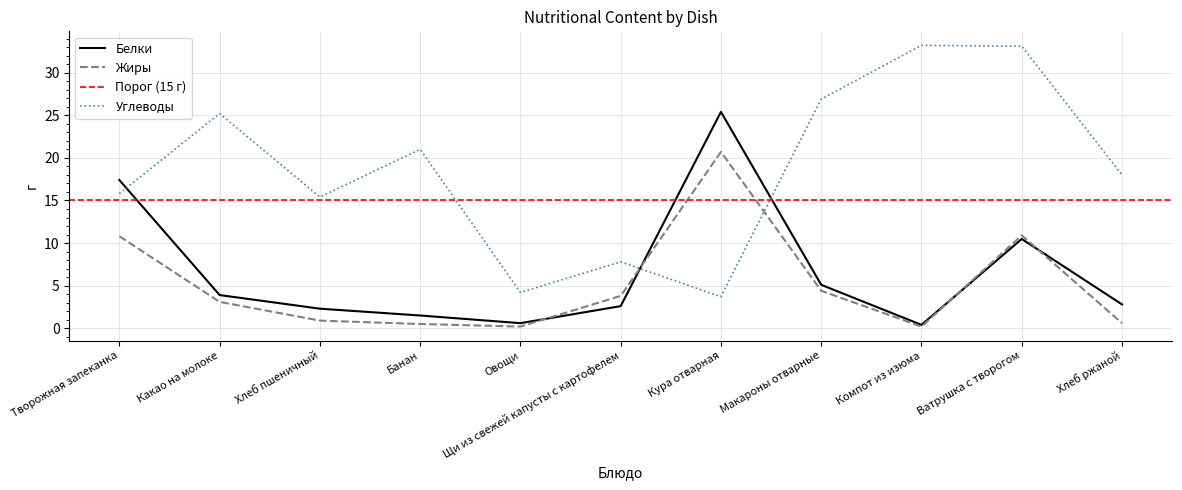

In Жиры, how many points are higher than both neighbors (excluding endpoints)?

2